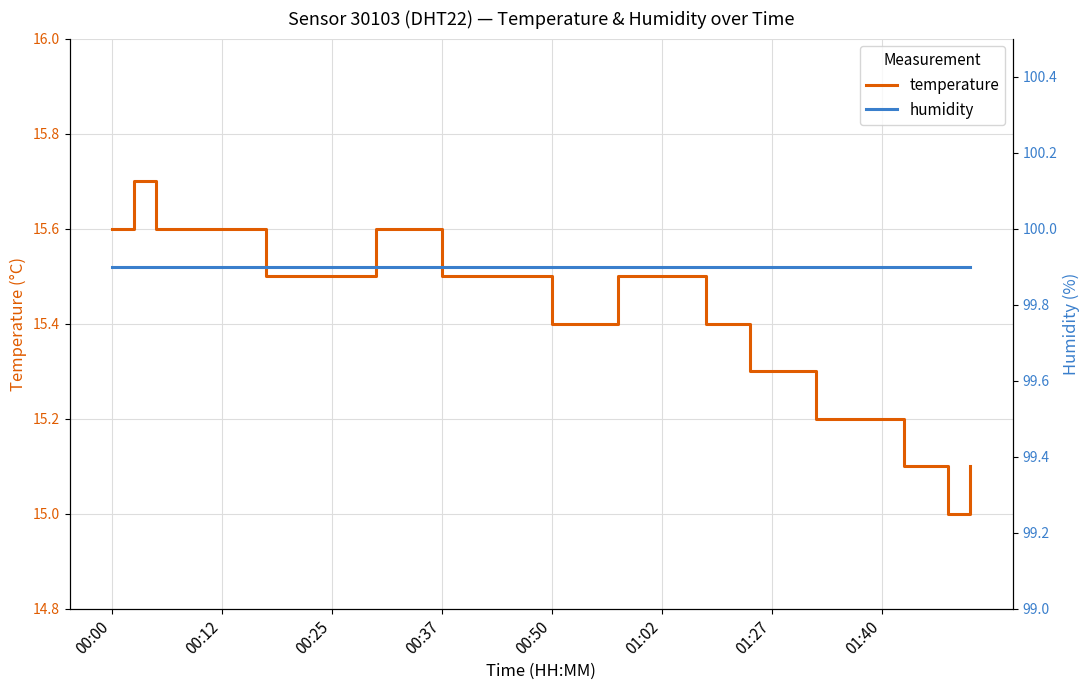

What is the minimum value shown in the chart?

15.0